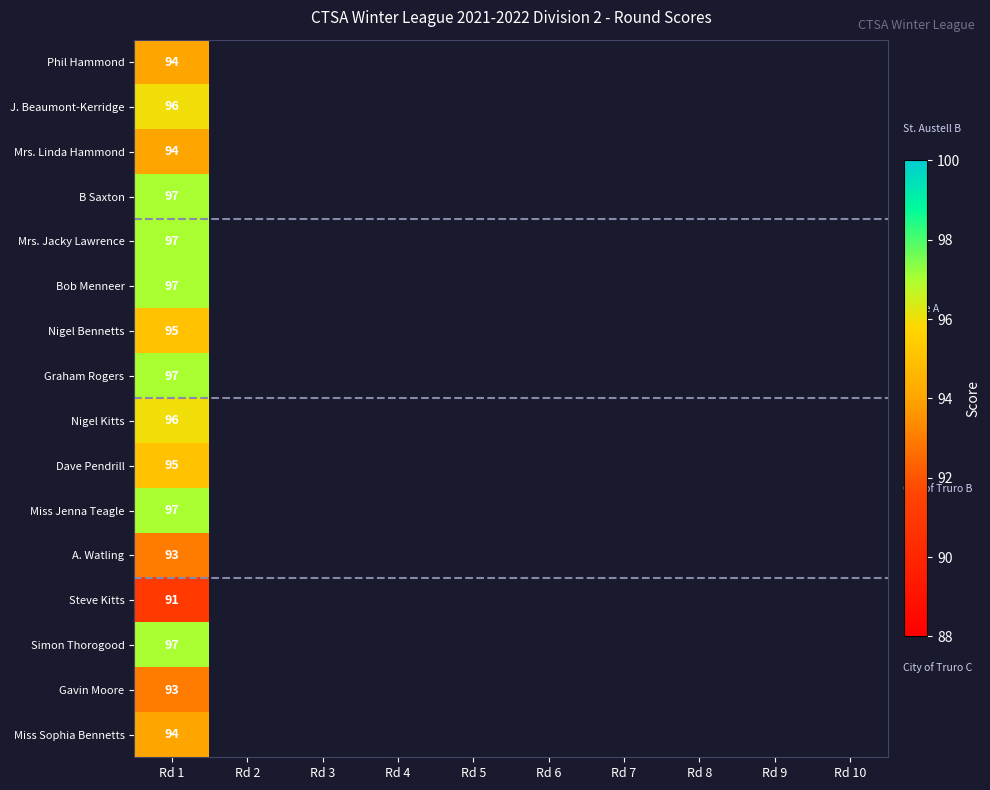

The B Saxton series shows 52 at Rd 1. True or false?

False